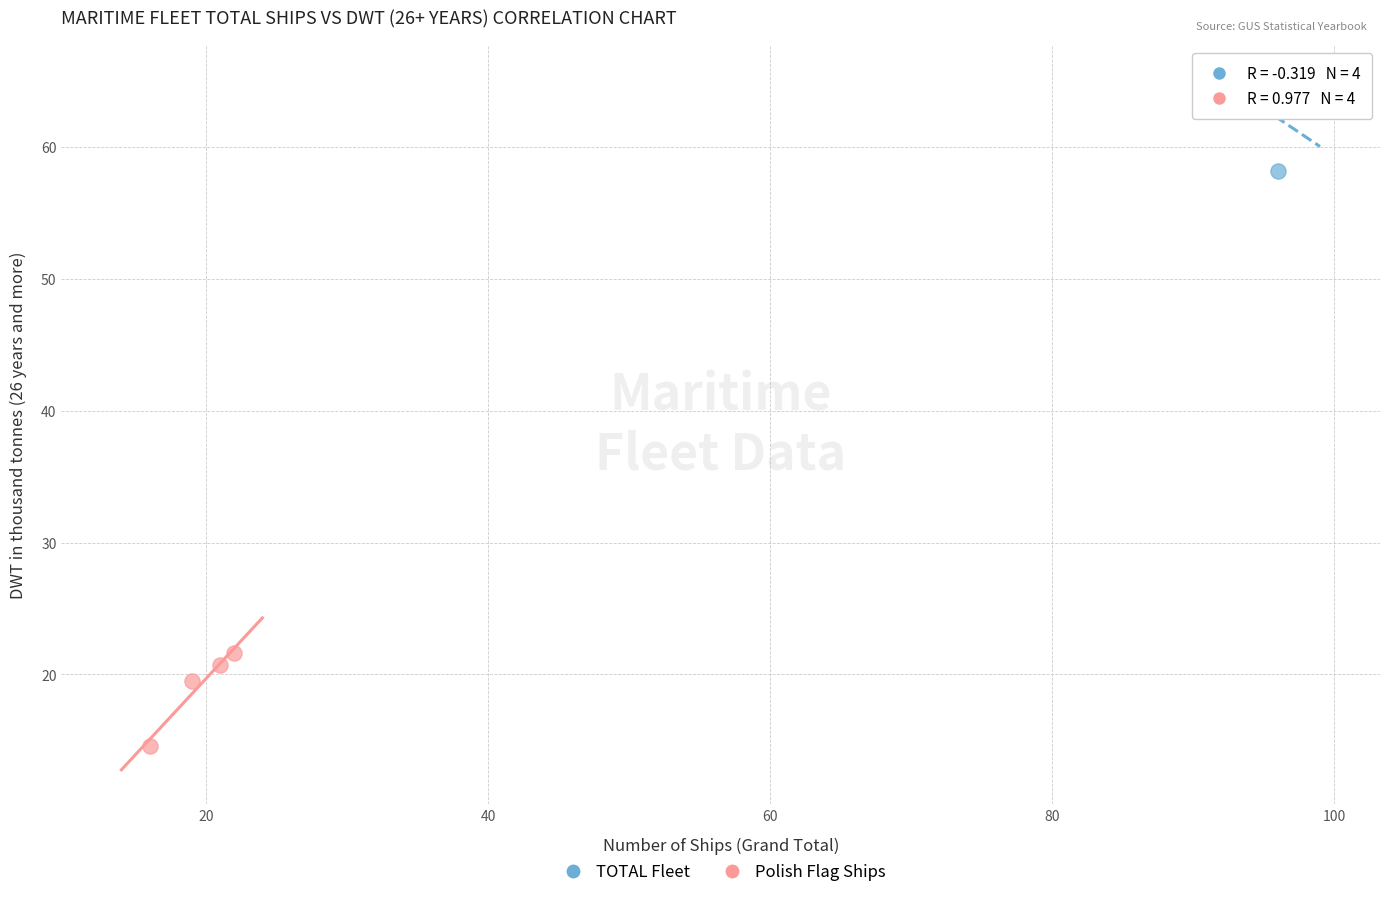

Which series reaches the maximum Y coordinate?

TOTAL Fleet